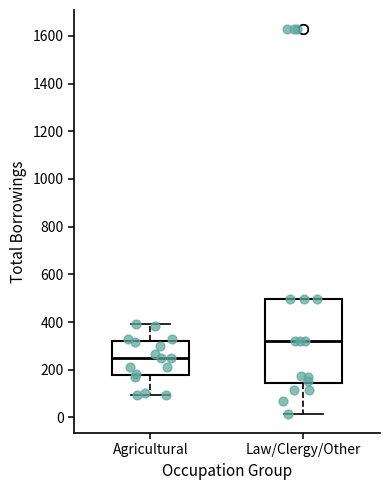

Which box has the lowest median line?

Agricultural